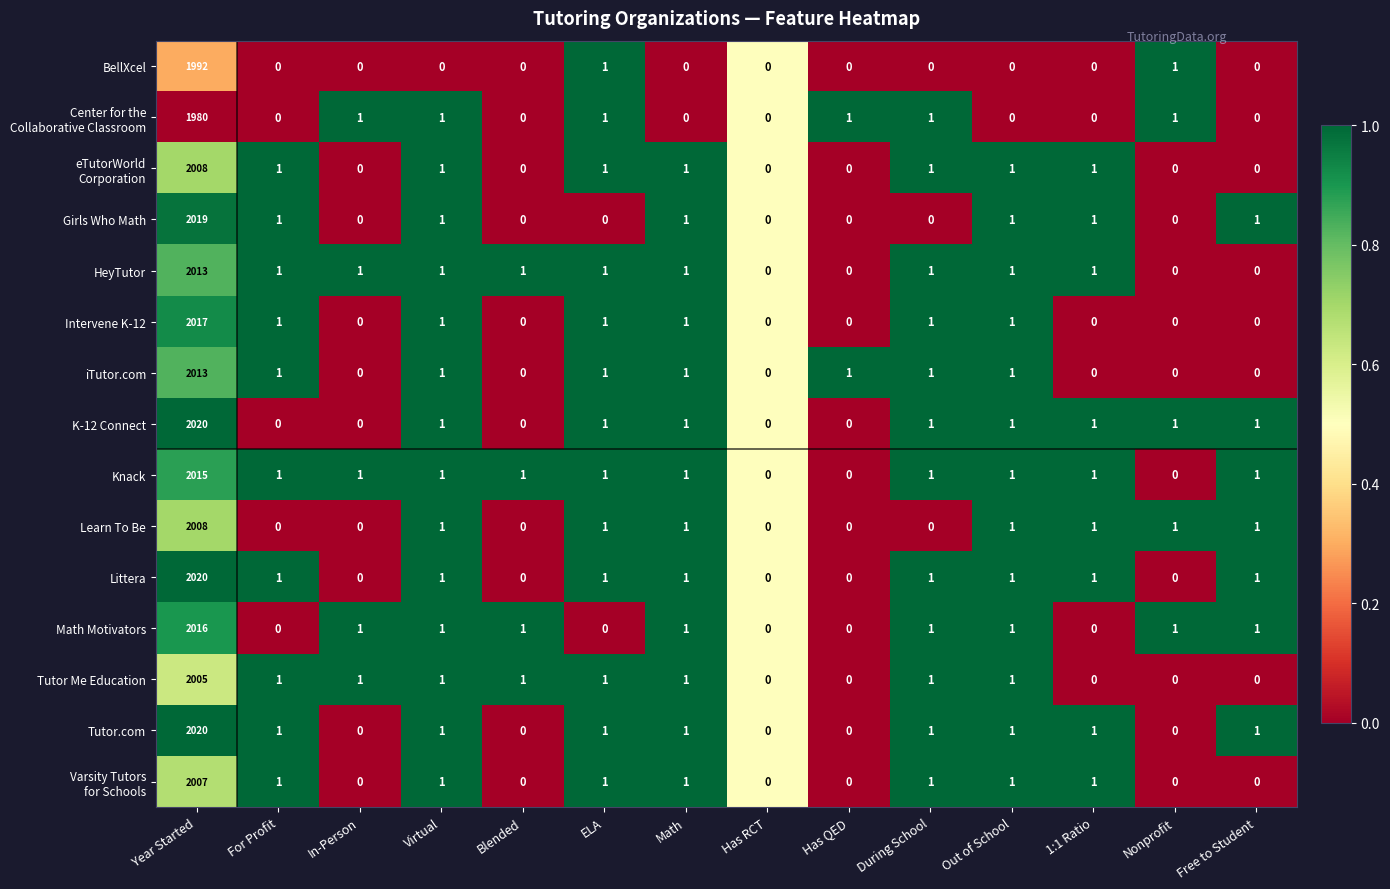

Where does the Girls Who Math series first go above 1?

Year Started